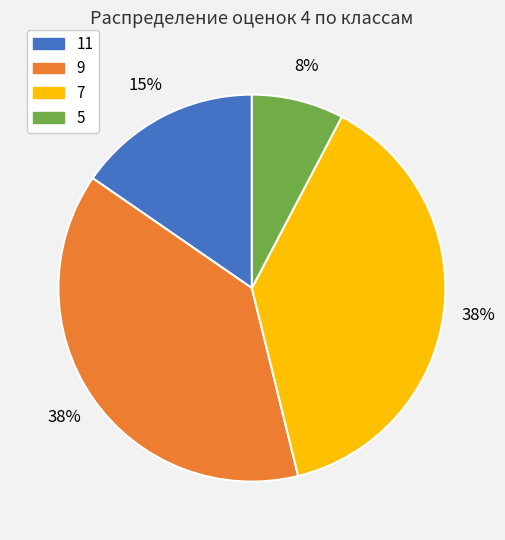

To the nearest percent, what is the average slice percentage?

25%